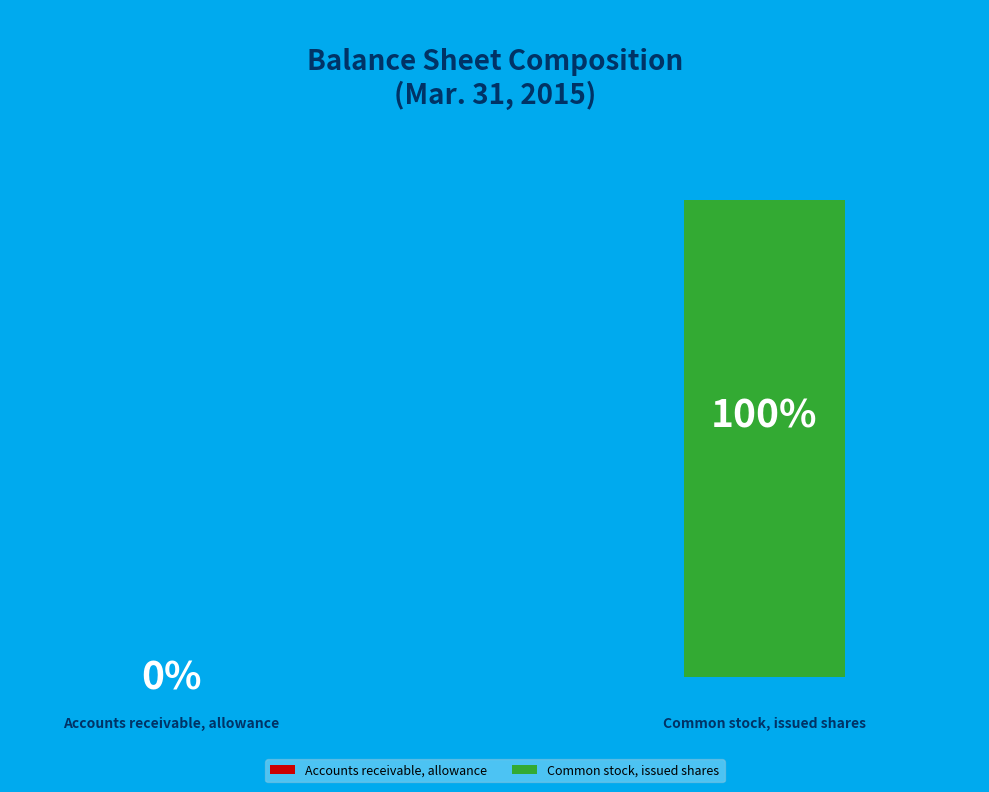

Combined, what portion of the pie is Common stock, issued shares and Accounts receivable, allowance?

100.0%